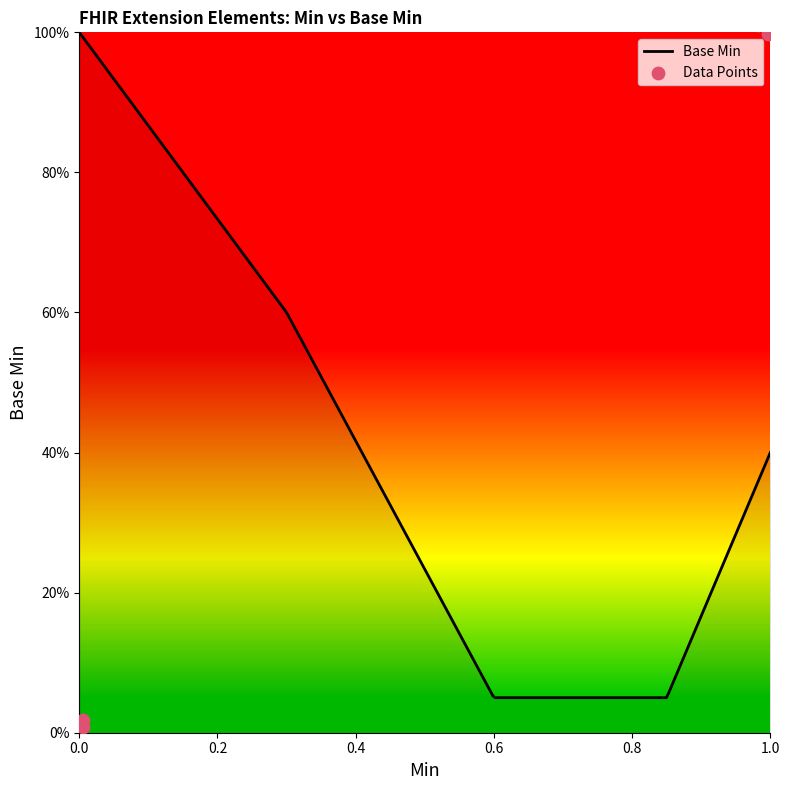

What is the change in value from Extension.id to Extension.value[x]?

+1.0